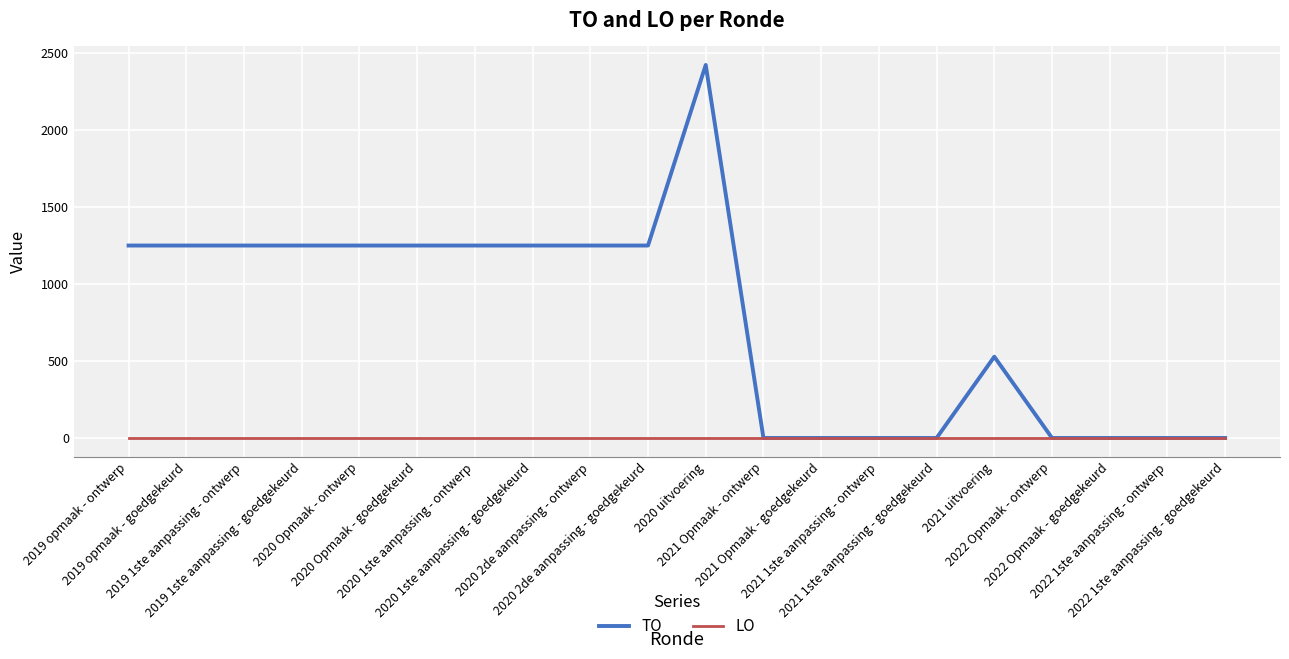

Is the value of LO at 2022 Opmaak - goedgekeurd greater than the value of TO at 2019 opmaak - ontwerp?

No